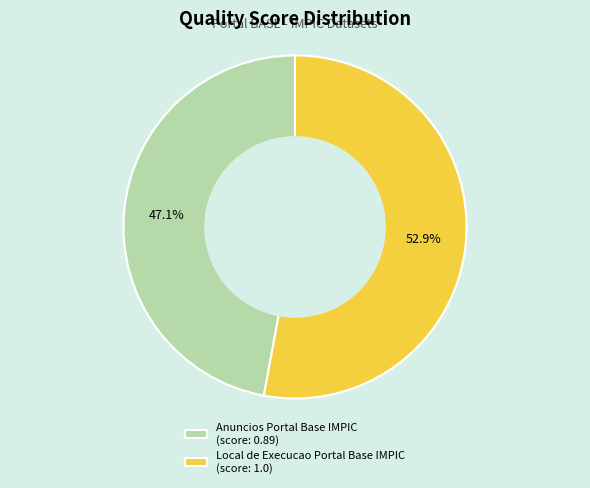

Between Anuncios Portal Base IMPIC (score: 0.89) and Local de Execucao Portal Base IMPIC (score: 1.0), which is larger?

Local de Execucao Portal Base IMPIC (score: 1.0)